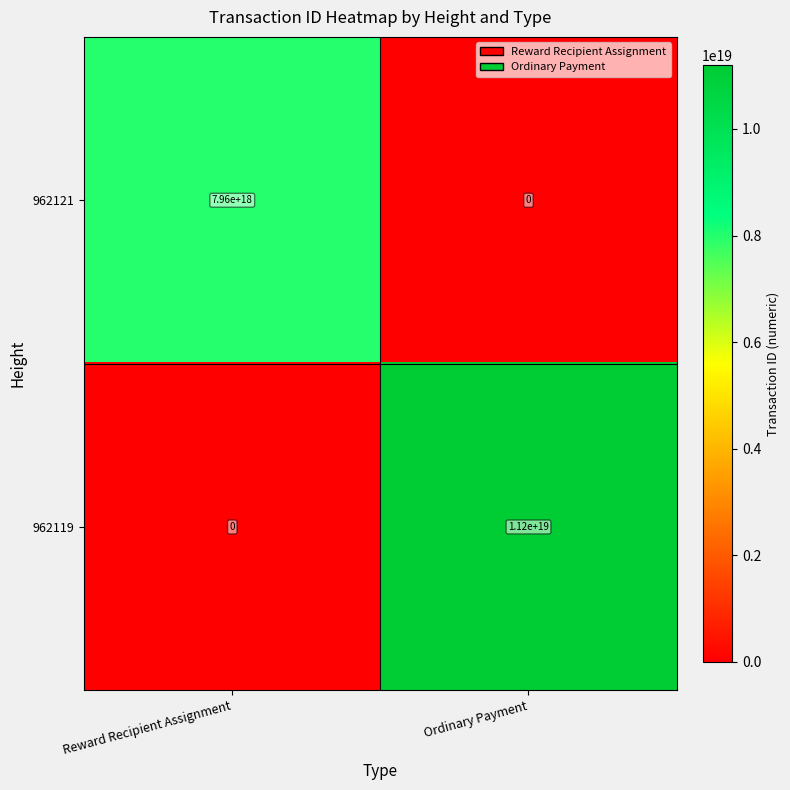

Which series changed the most between Reward Recipient Assignment and Ordinary Payment?

962119